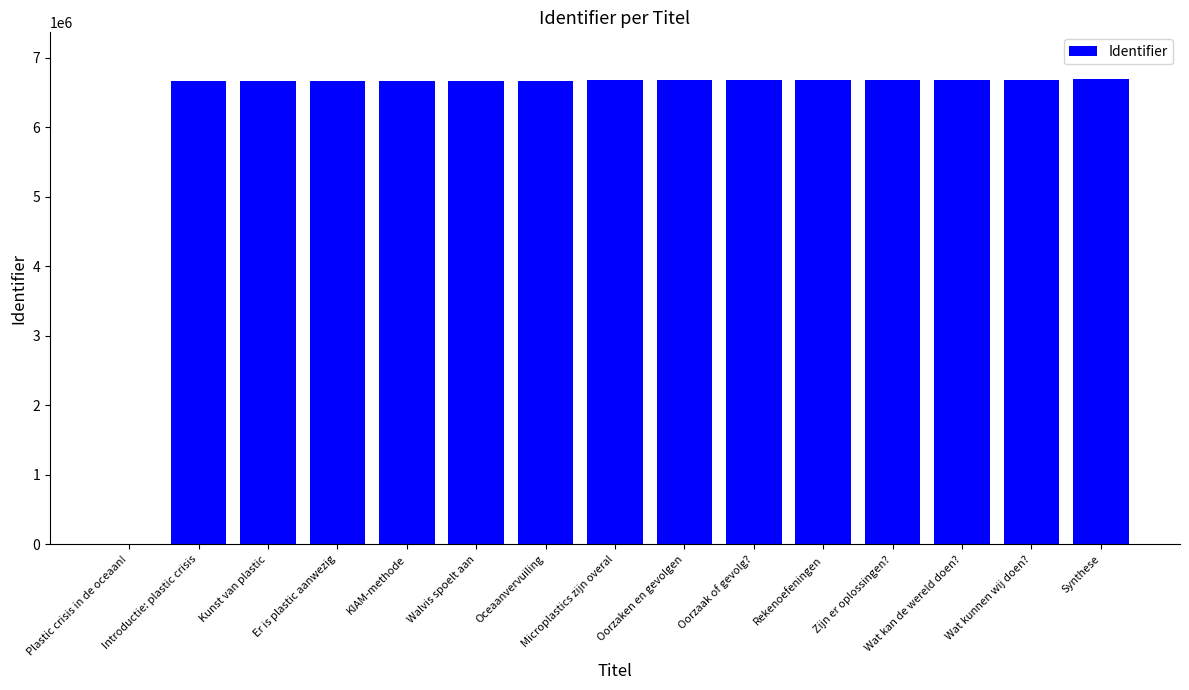

The chart shows a value of 3021990 at Kunst van plastic. True or false?

False